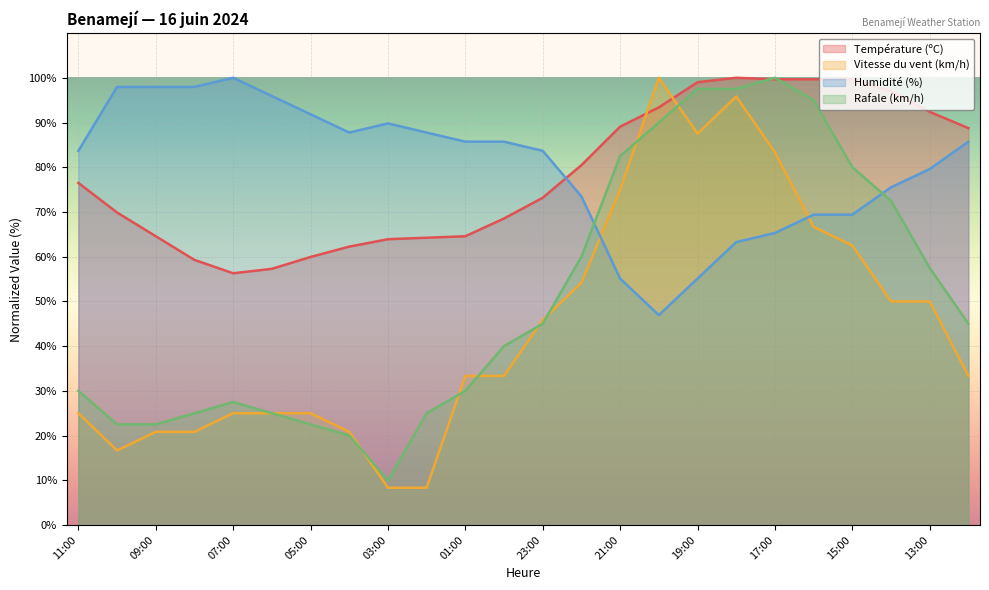

How many lines are shown in the chart?

4